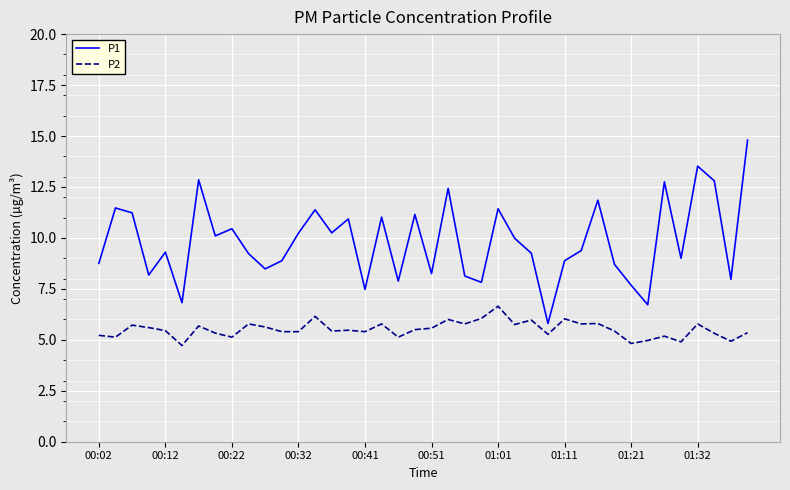

Rank the series by their average value, from highest to lowest.

P1, P2